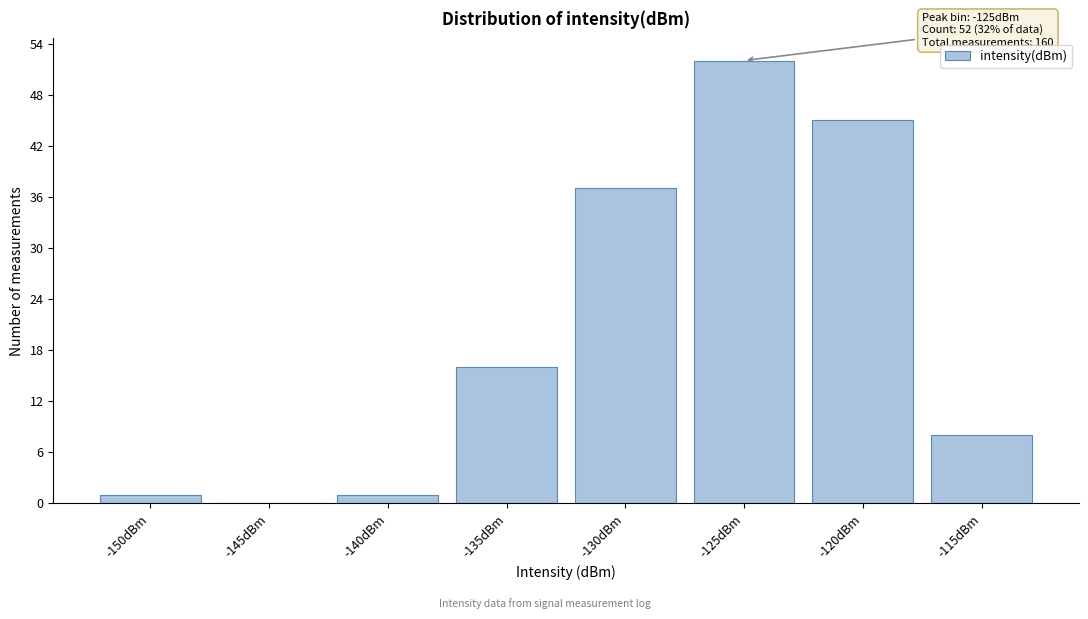

Reading left to right, what are all the values shown in this chart?

-150dBm=1	-145dBm=0	-140dBm=1	-135dBm=16	-130dBm=37	-125dBm=52	-120dBm=45	-115dBm=8